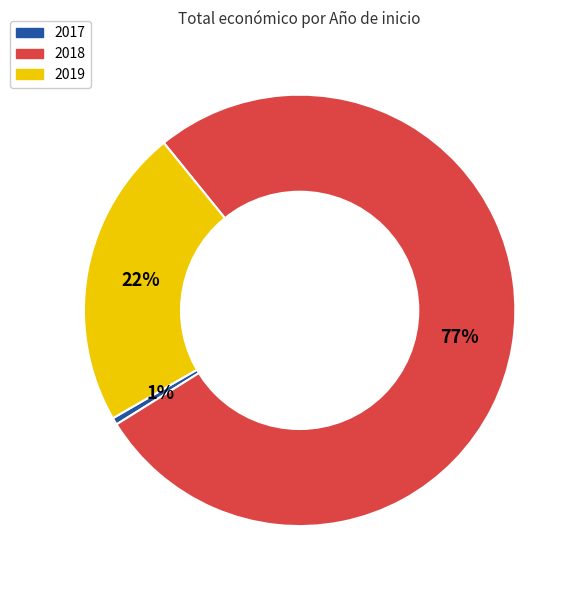

How many slices are in this pie chart?

3